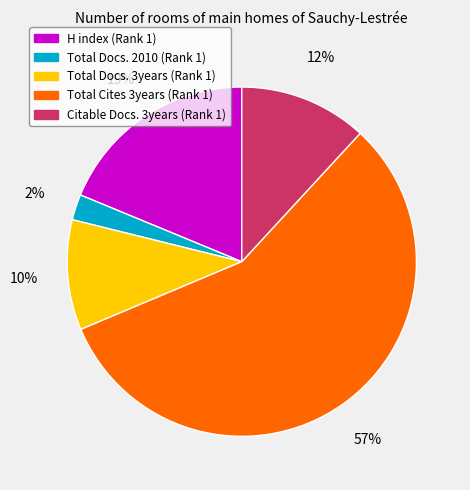

How many slices are in this pie chart?

5